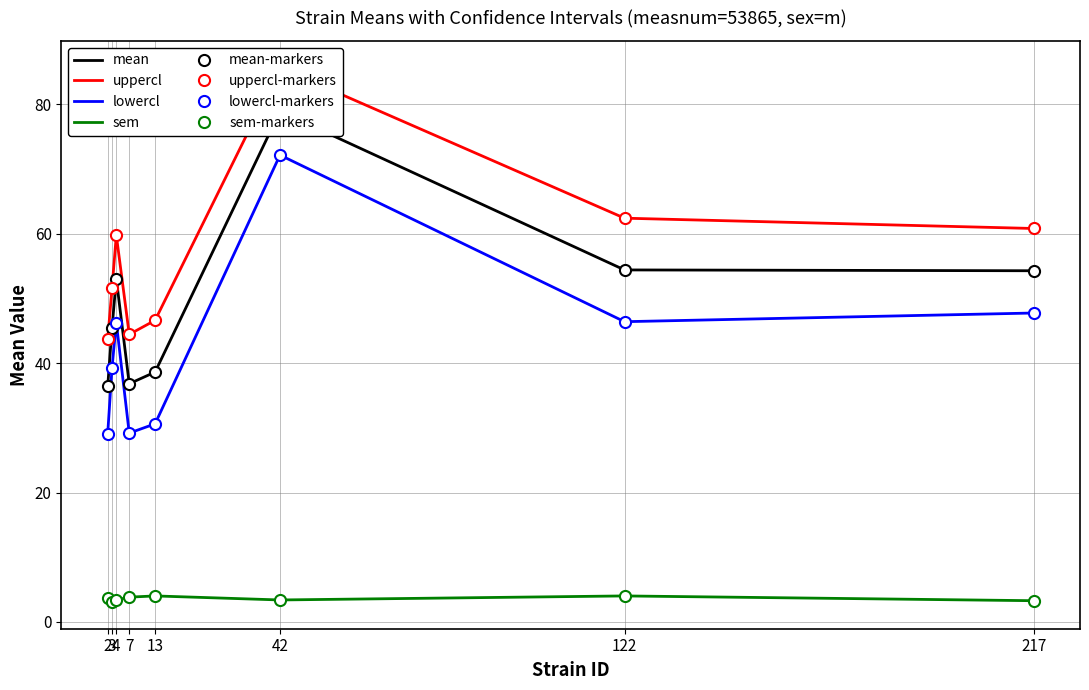

At which category is the sum across all series the highest?

42